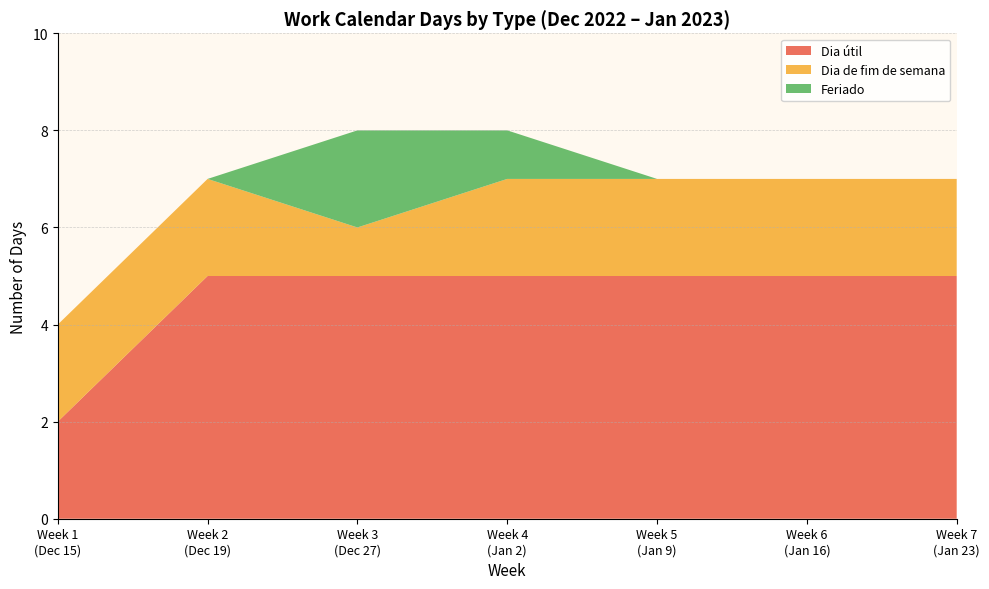

Does the chart have visible grid lines?

Yes